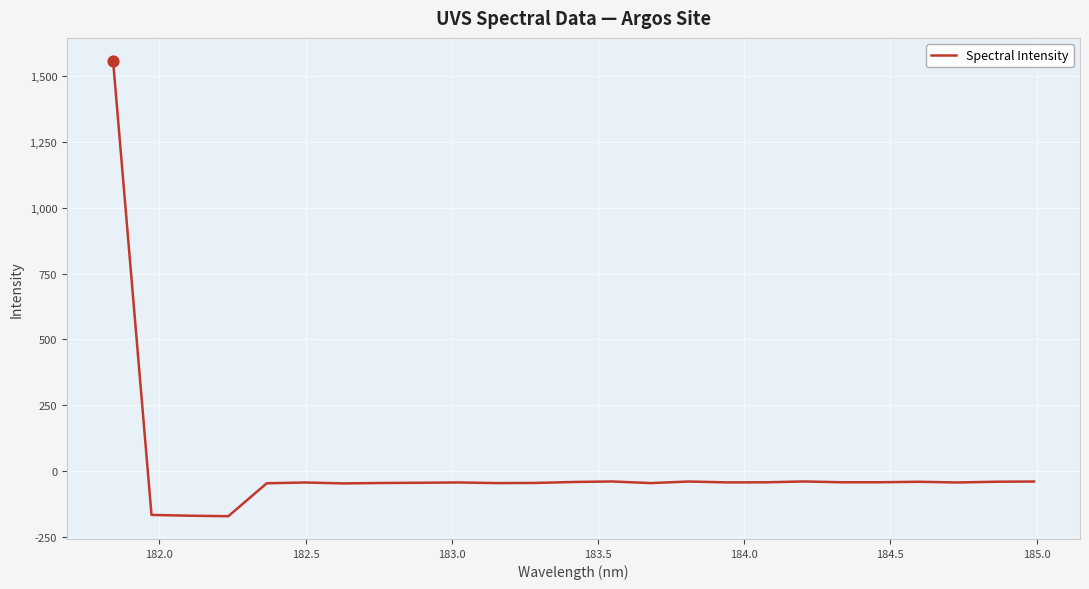

What is the difference between the maximum and minimum values?

1728.2